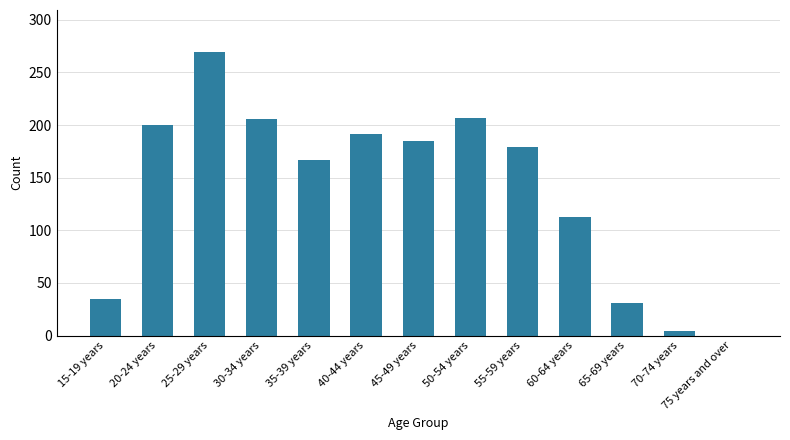

Are the bars horizontal?

No